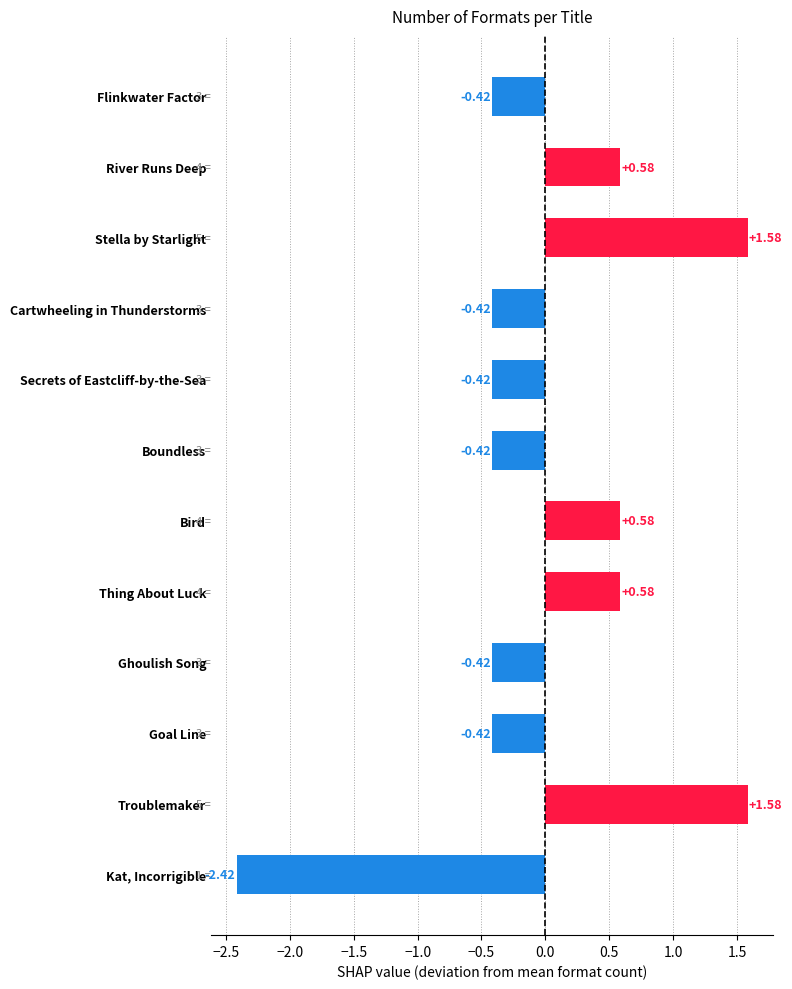

What is the label of the 10th bar from the bottom?

Stella by Starlight